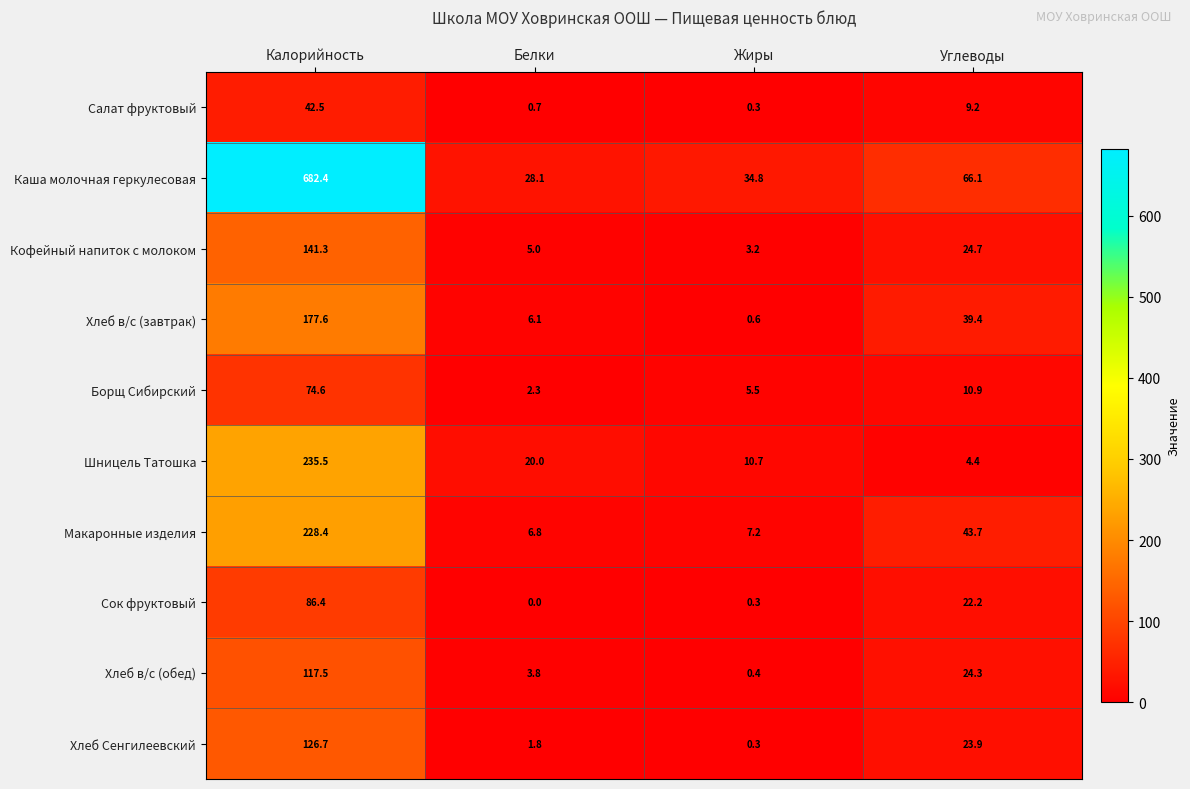

At which category does the chart reach its minimum across all series?

Белки